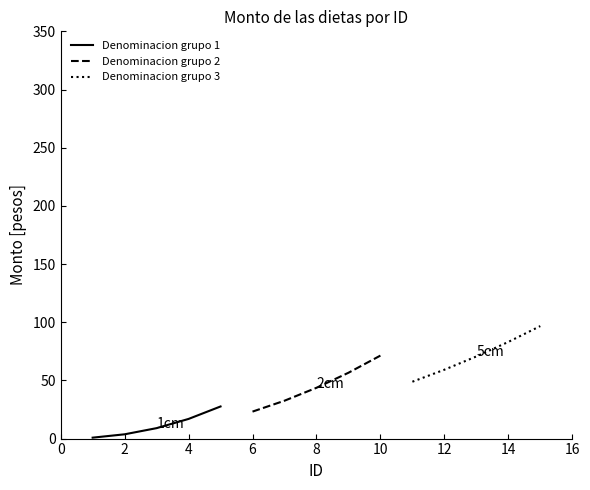

Reading left to right, what are all the values shown in this chart?

Denominacion grupo 1: 0.8	3.7	9.0	16.9	27.6
Denominacion grupo 2: 23.2	32.5	43.7	56.6	71.3
Denominacion grupo 3: 48.9	59.2	70.6	83.1	96.7